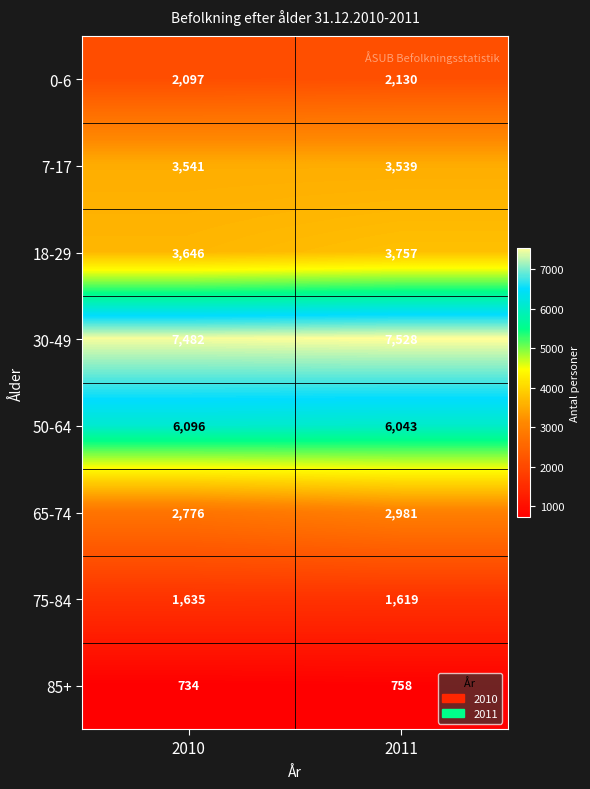

Which category has the lowest value across all series?

2010